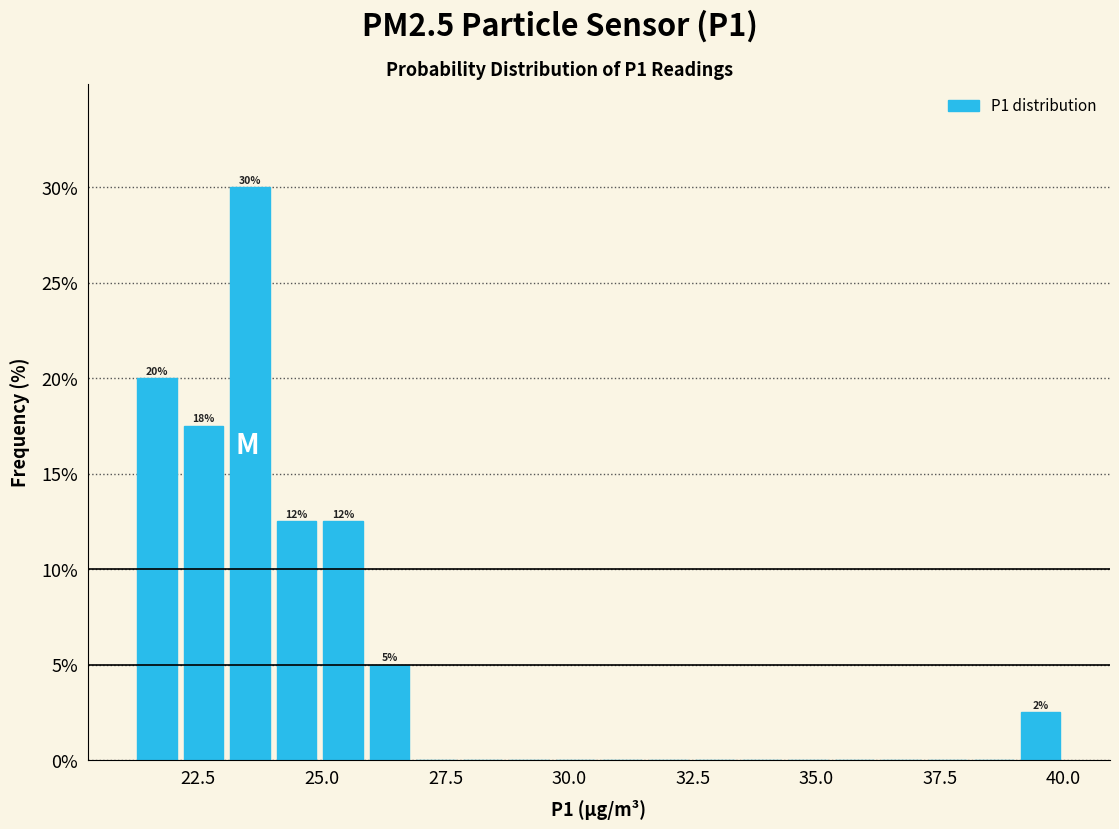

Read against the x-axis, roughly where is the centre of the tallest bar?

23.5